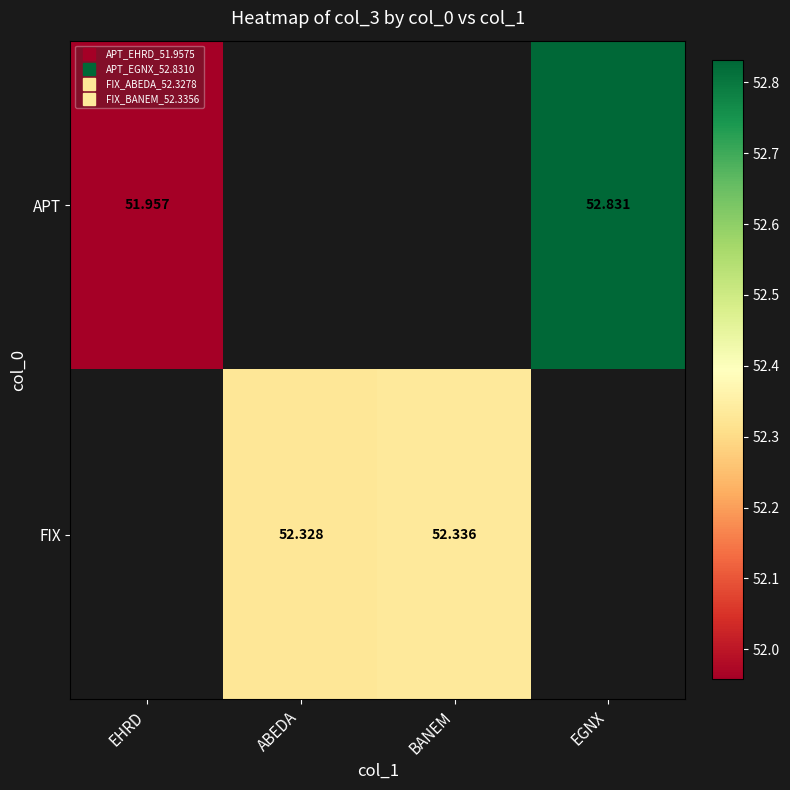

List the series in order of their peak value, highest first.

APT, FIX